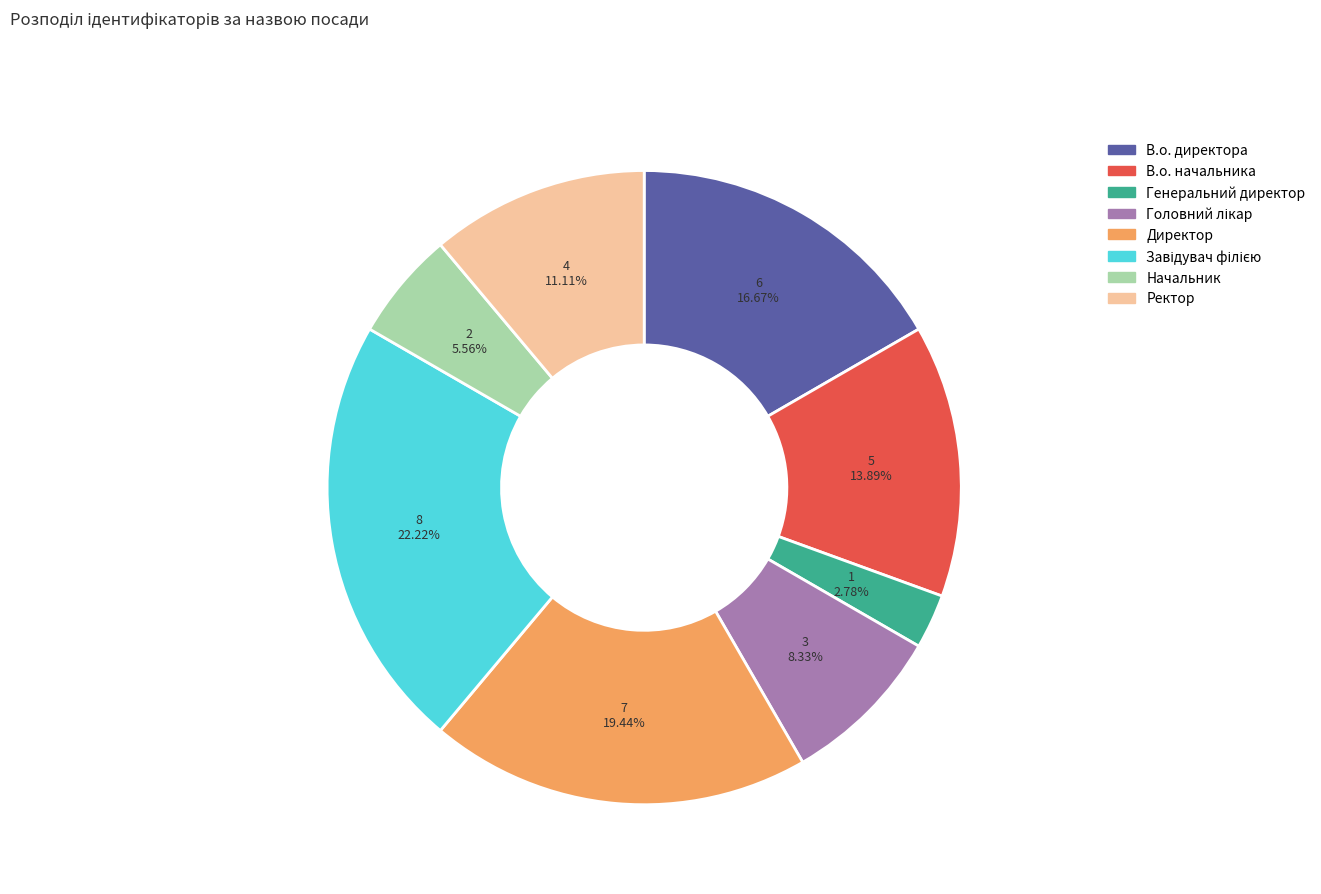

Between Генеральний директор and Директор, which is larger?

Директор